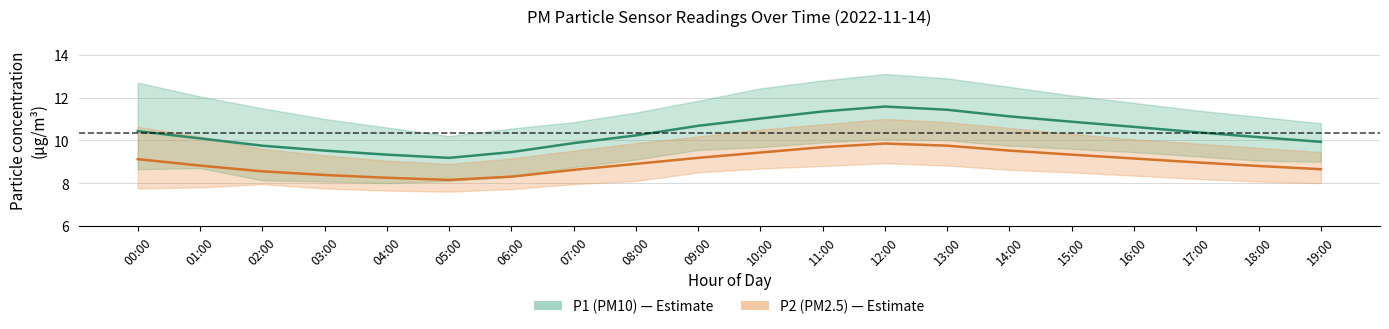

Rank the series by their maximum value, from highest to lowest.

P1 (PM10), P2 (PM2.5)